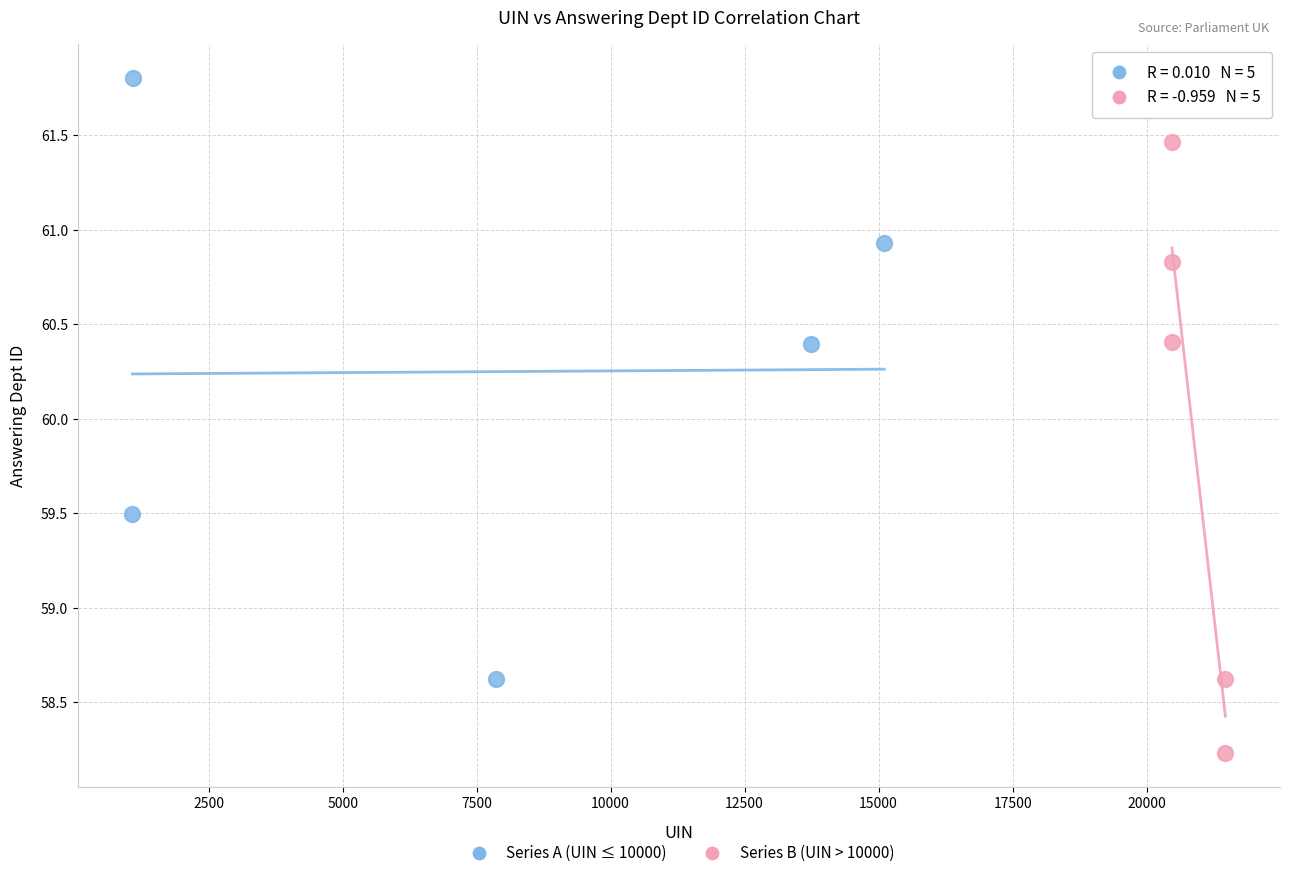

Which series contains the highest Y value?

Series A (UIN ≤ 10000)